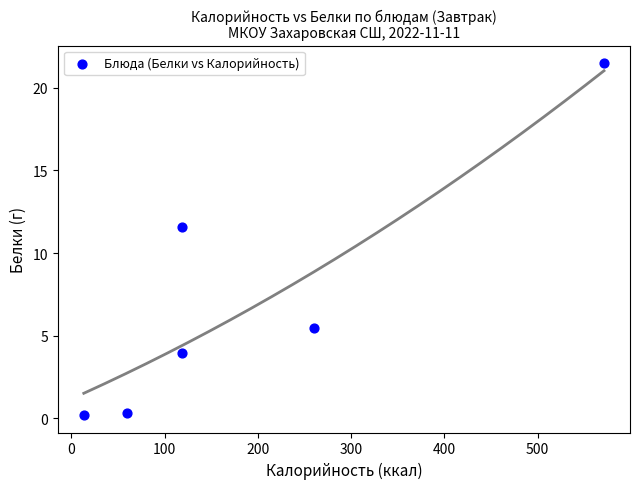

What is the range of Y values (max minus min)?

21.3